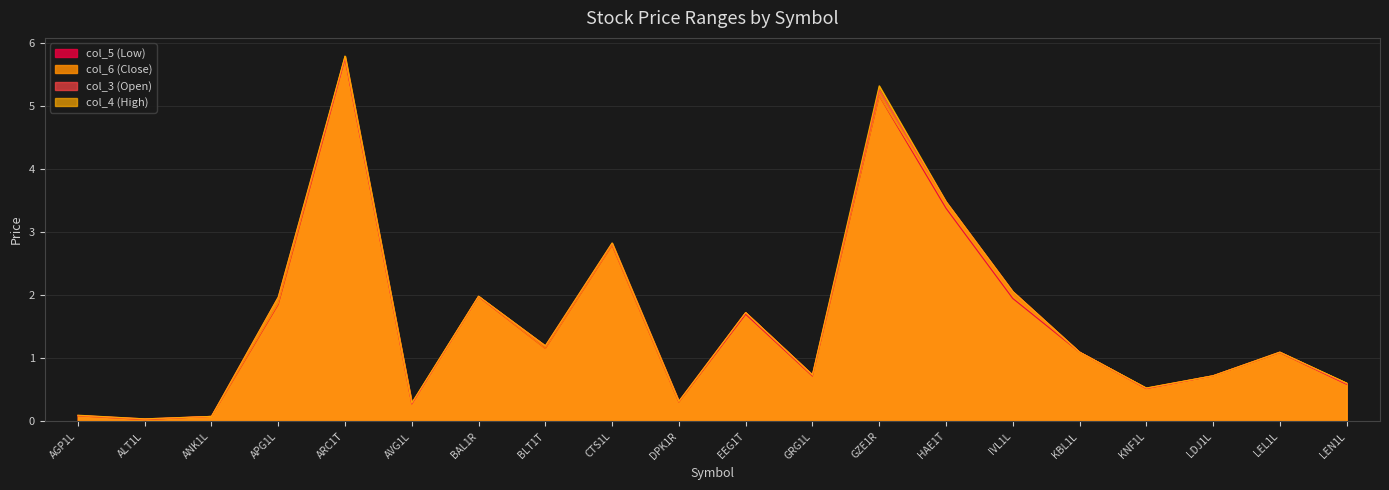

True or false: col_6 (Close) and col_5 (Low) intersect in this chart.

False